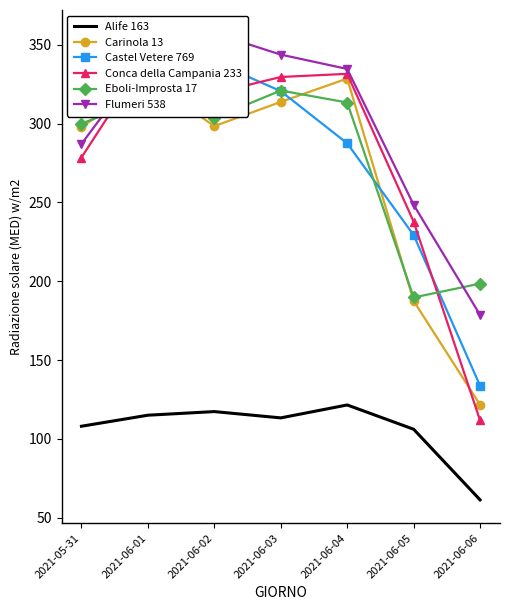

True or false: Flumeri 538 has more than 0 points higher than both neighbors.

True